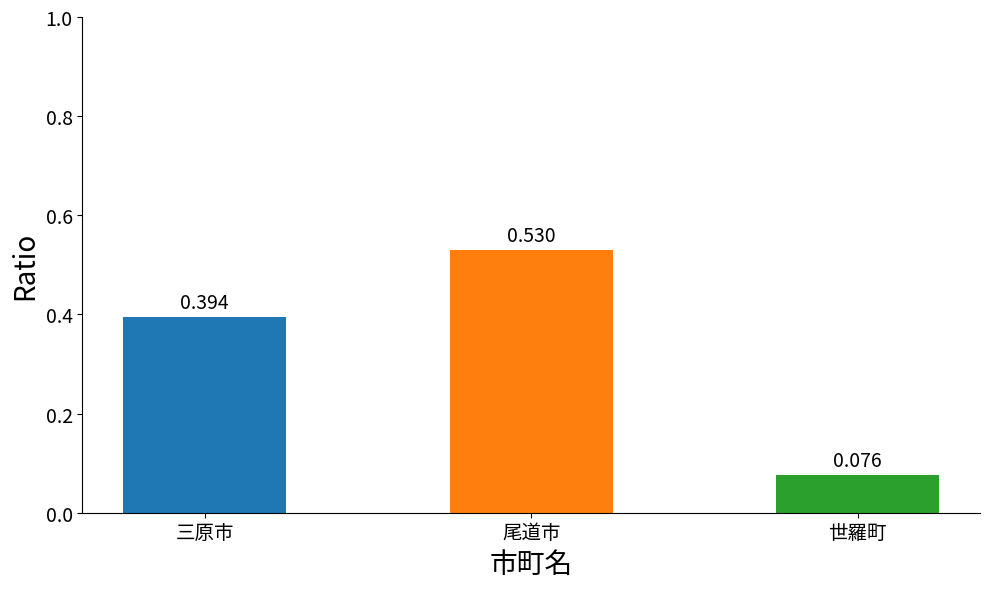

What is the label of the 1st bar from the left?

三原市